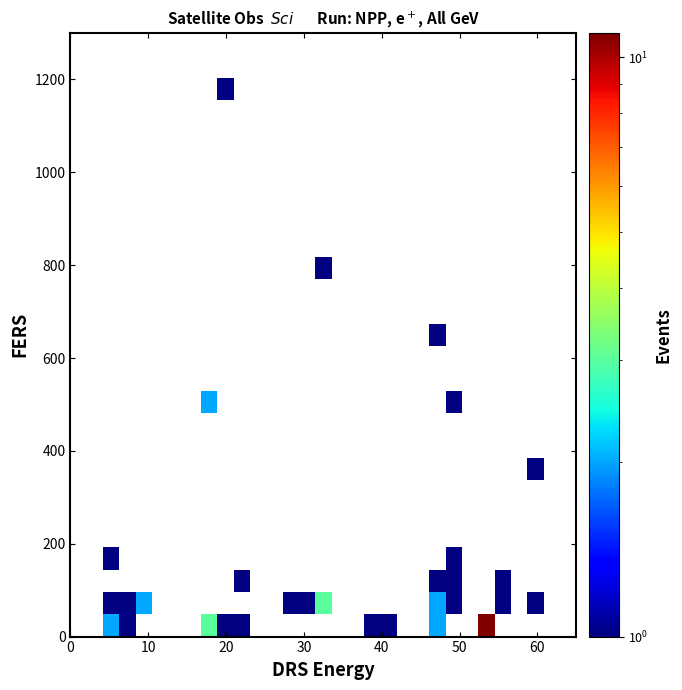

At how many categories does at least one series exceed 2?

3